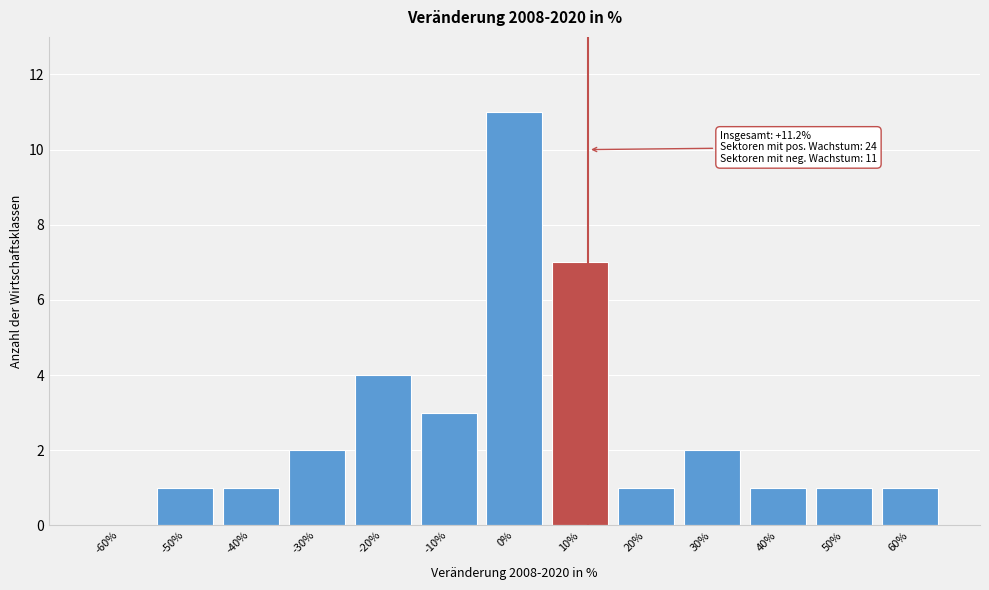

Reading left to right, what are all the values shown in this chart?

-60%=0	-50%=1	-40%=1	-30%=2	-20%=4	-10%=3	0%=11	10%=7	20%=1	30%=2	40%=1	50%=1	60%=1